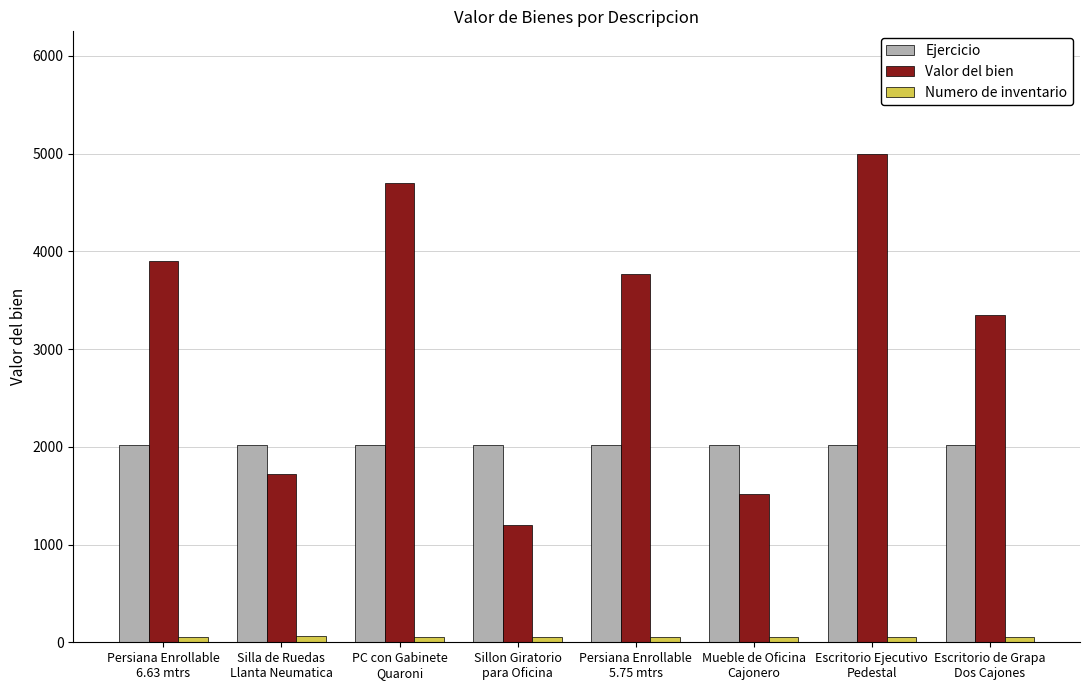

What is the difference between the maximum and minimum values in the Valor del bien series?

3801.0